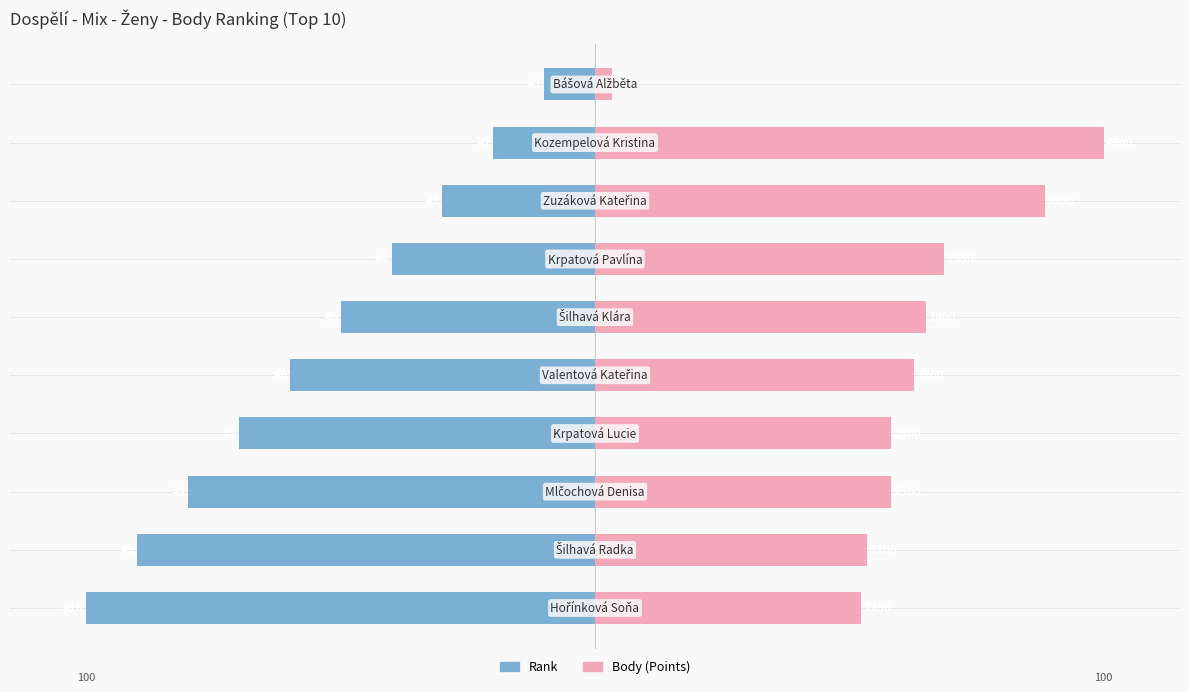

What is the smallest value displayed?

-100.0